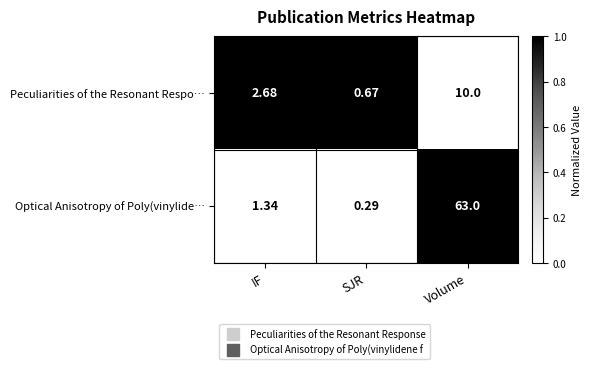

How many data points in Peculiarities of the Resonant Respo… are less than 2?

1